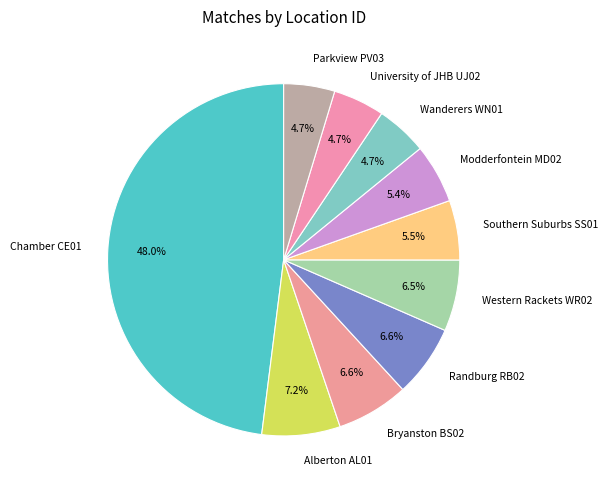

What percentage is NOT represented by Western Rackets WR02?

93.5%